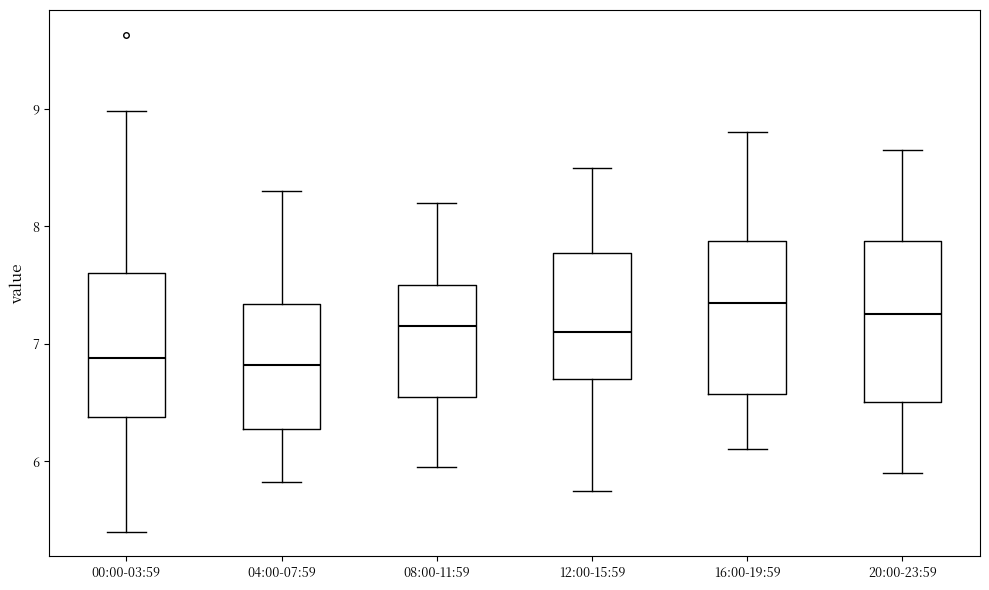

Reading left to right, read every box against the y-axis: the position of its median line, the range the box covers, and the ends of its whiskers. The values are not printed on the chart, so give them approximately, as read against the axis.

00:00-03:59: median 6.9, box 6.4 to 7.6, whiskers 5.4 to 9.0
04:00-07:59: median 6.8, box 6.3 to 7.3, whiskers 5.8 to 8.3
08:00-11:59: median 7.2, box 6.6 to 7.5, whiskers 6.0 to 8.2
12:00-15:59: median 7.1, box 6.7 to 7.8, whiskers 5.8 to 8.5
16:00-19:59: median 7.4, box 6.6 to 7.9, whiskers 6.1 to 8.8
20:00-23:59: median 7.3, box 6.5 to 7.9, whiskers 5.9 to 8.7